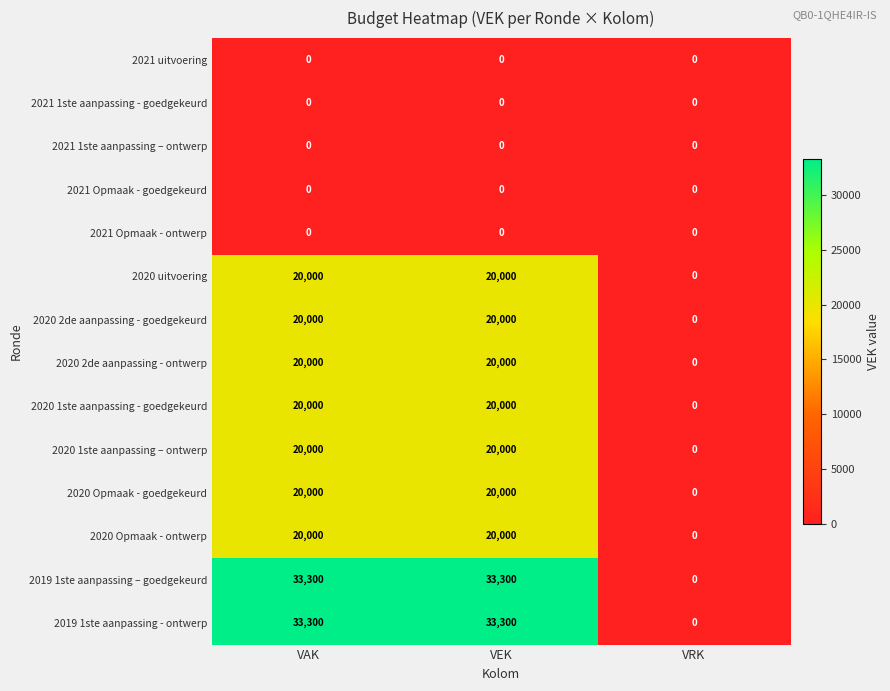

What is the difference between the highest and lowest values at VEK?

33300